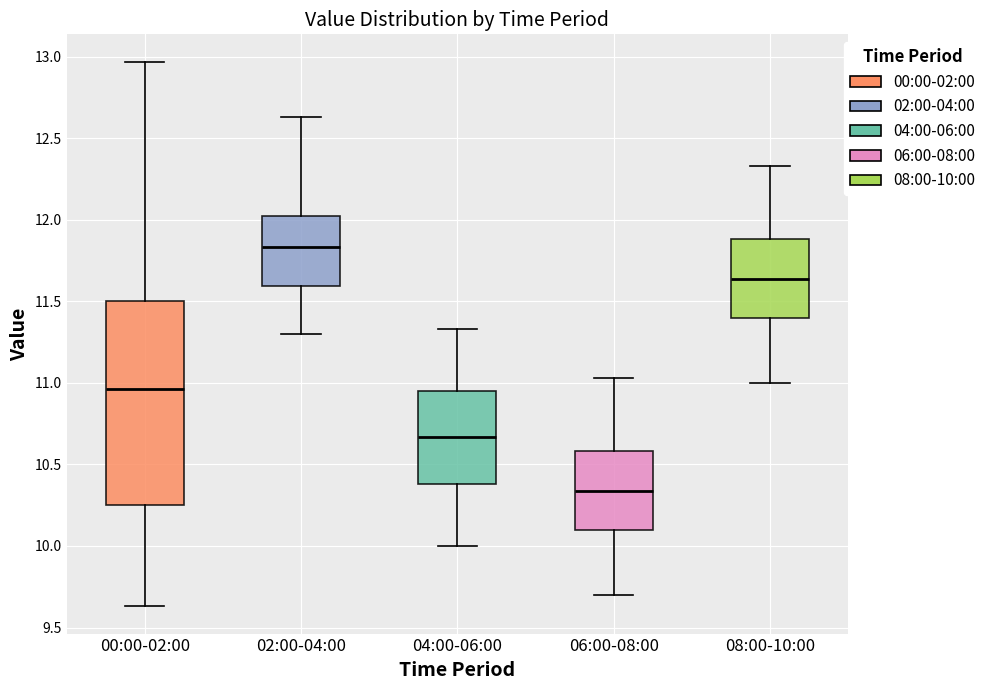

Where is the upper edge of the box for 00:00-02:00 on the y-axis? The values are not printed on the chart, so give them approximately, as read against the axis.

11.50